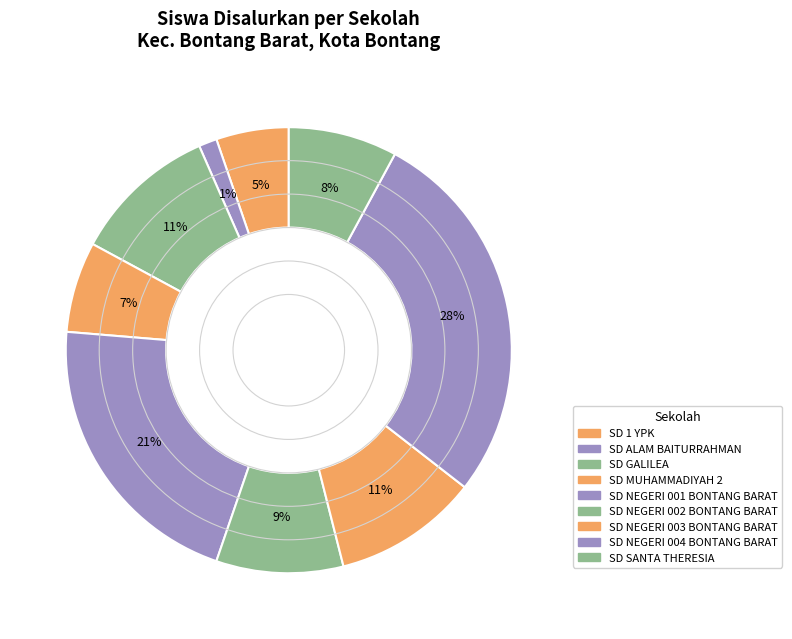

Which category has the biggest portion of the pie?

SD NEGERI 004 BONTANG BARAT